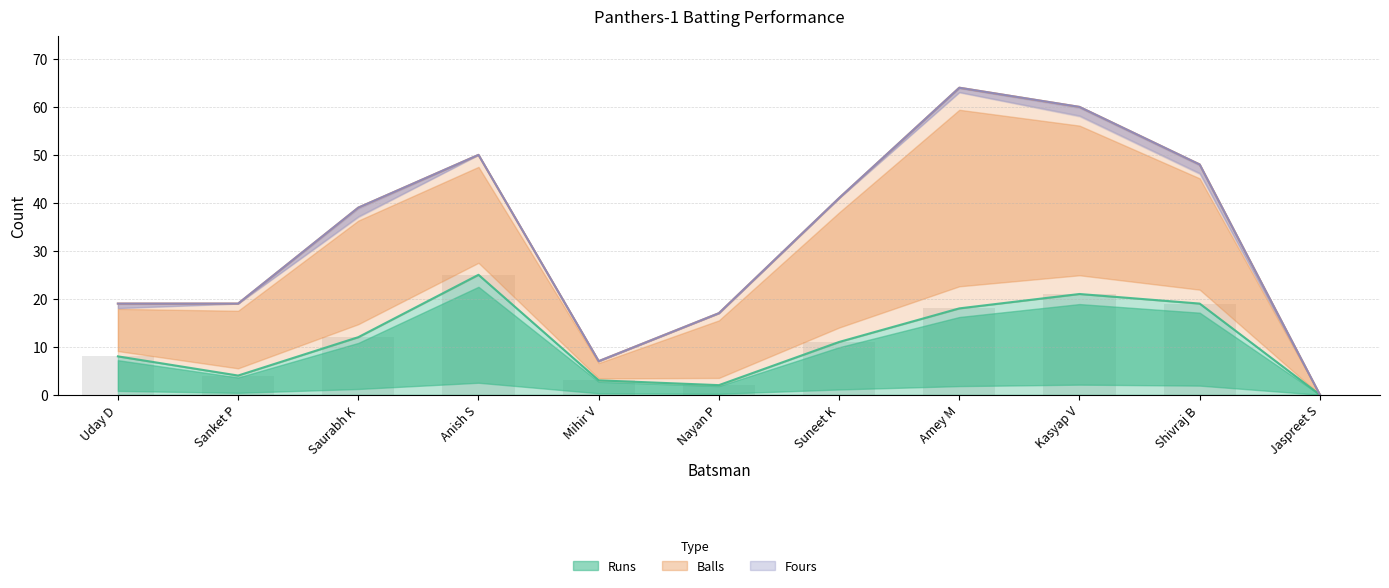

Which series changed the most between Nayan P and Shivraj B?

Runs